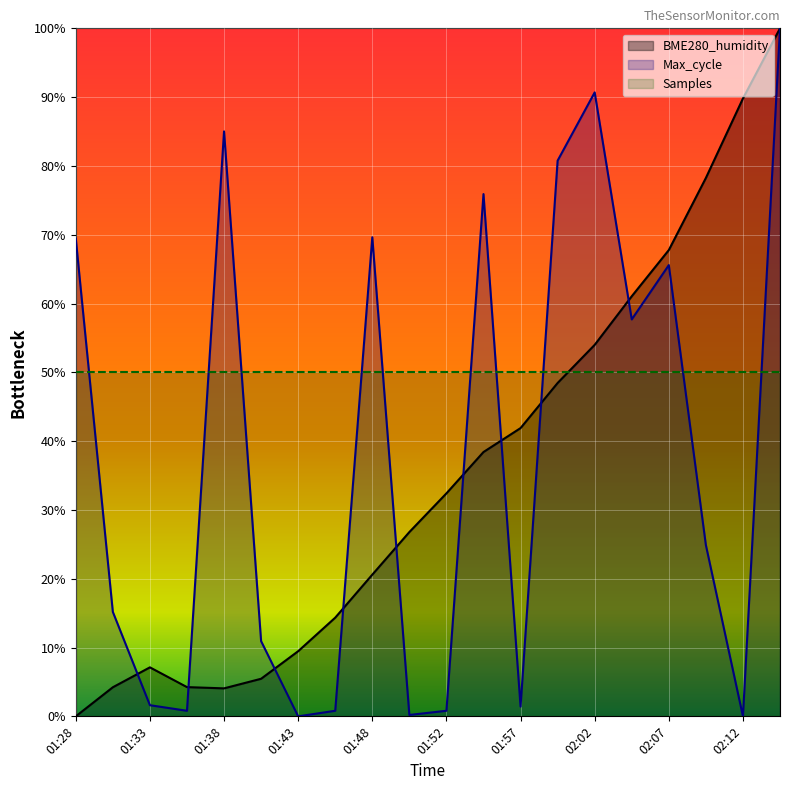

True or false: BME280_humidity and Max_cycle intersect in this chart.

True